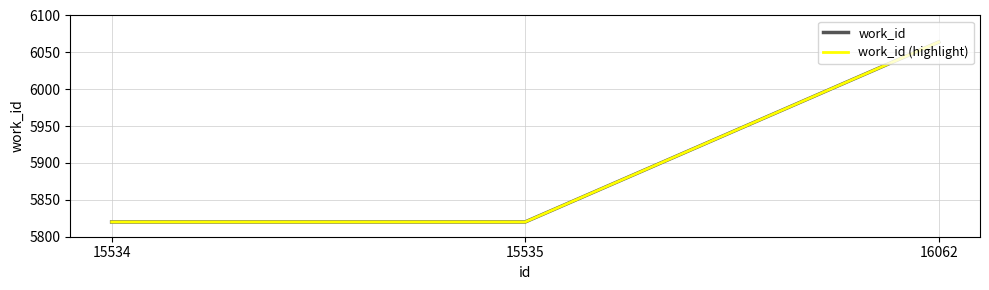

Does the chart display data point markers on the line(s)?

No